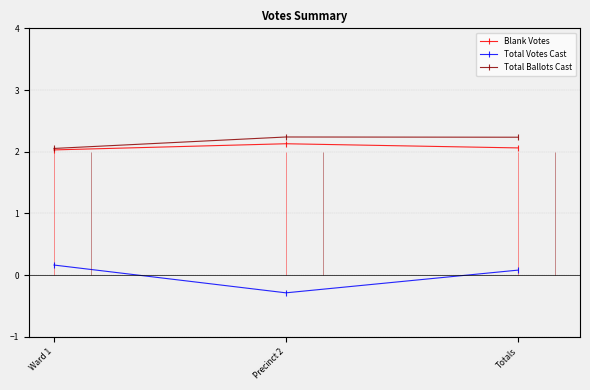

Reading left to right, what are all the values shown in this chart?

Blank Votes: 2.0	2.1	2.1
Total Votes Cast: 0.2	-0.3	0.1
Total Ballots Cast: 2.1	2.2	2.2